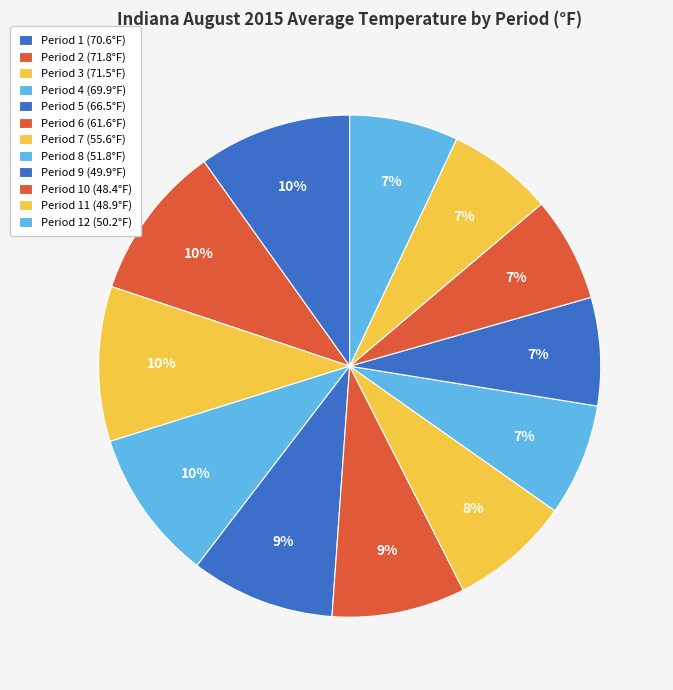

Which slice is the smallest?

Period 10